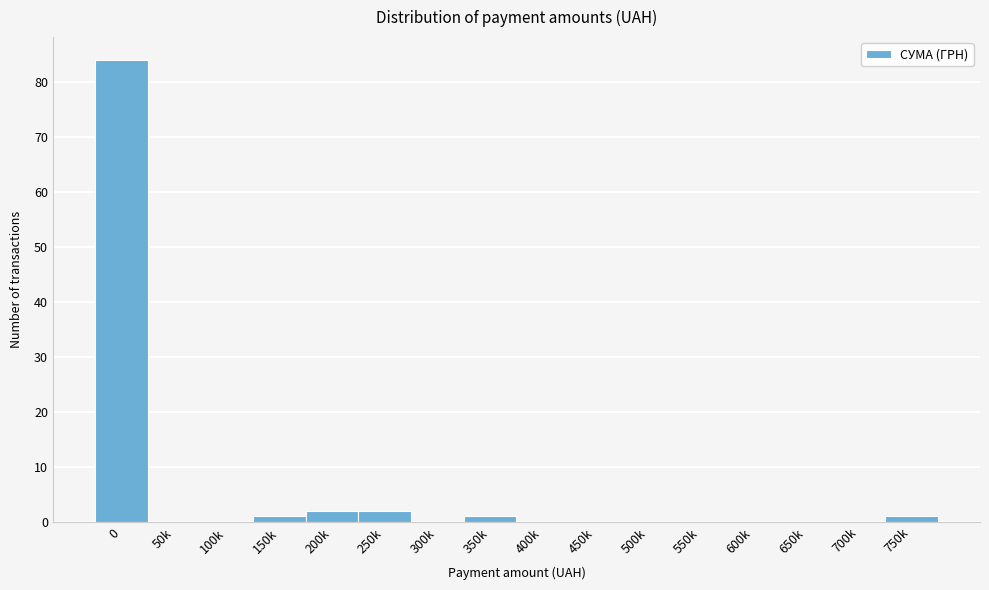

Reading left to right, list all the values displayed in this chart.

0=84	50k=0	100k=0	150k=1	200k=2	250k=2	300k=0	350k=1	400k=0	450k=0	500k=0	550k=0	600k=0	650k=0	700k=0	750k=1